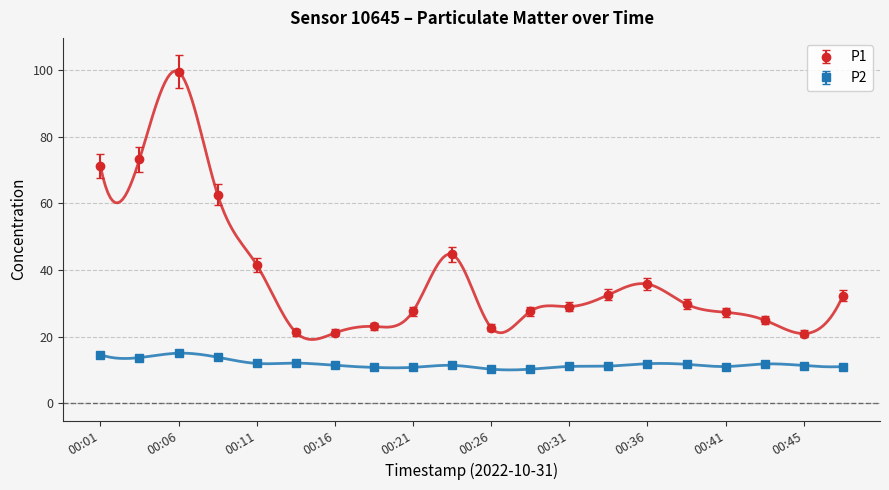

True or false: P2 and P1 cross at least once.

False